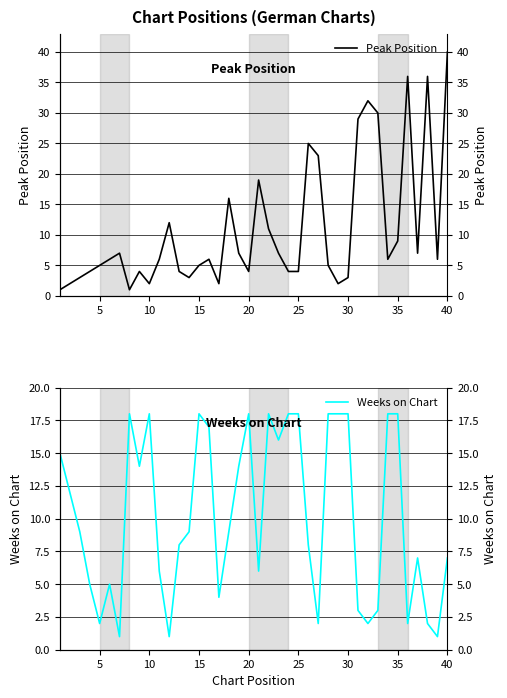

What is the average value of the Peak Position series?

11